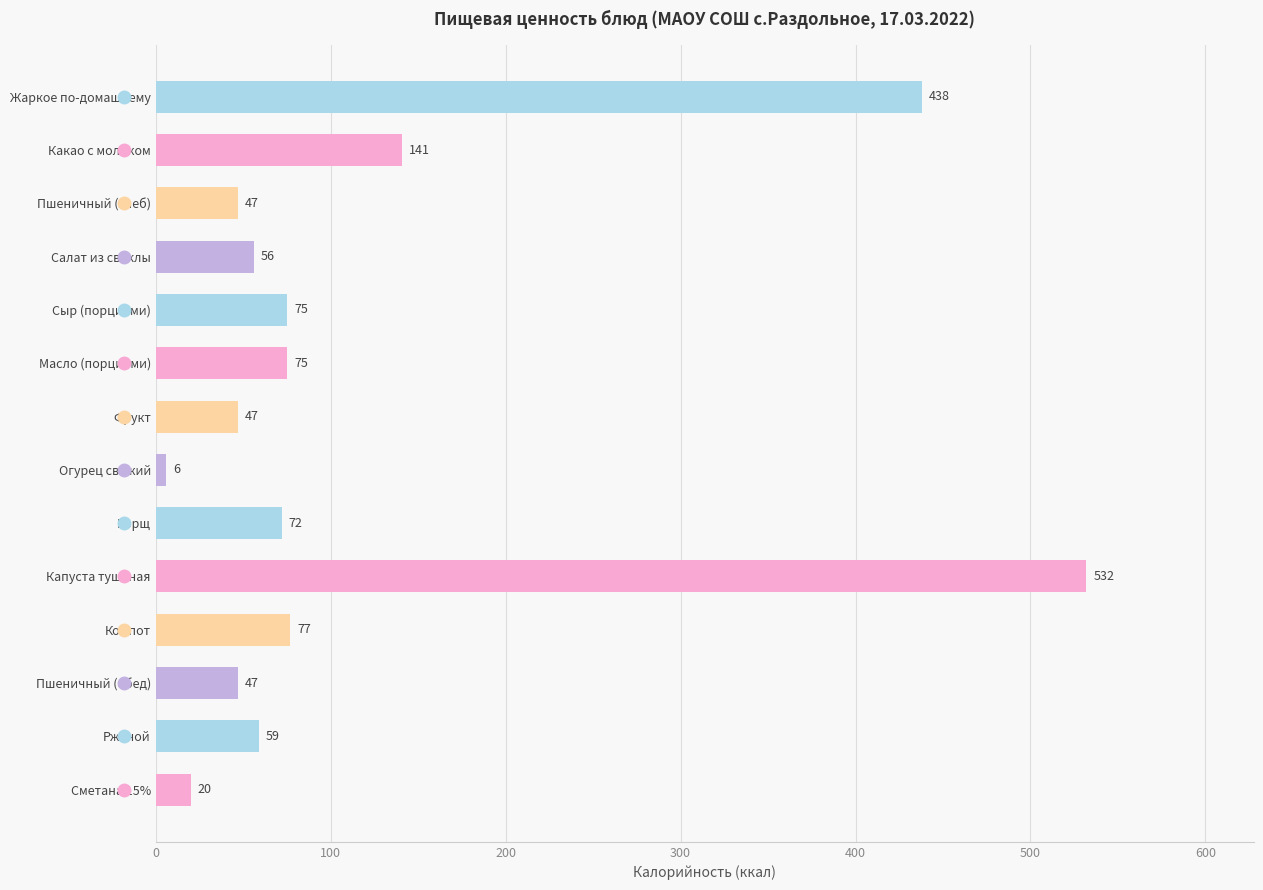

What is the difference between the values at Пшеничный (обед) and Капуста тушеная?

485